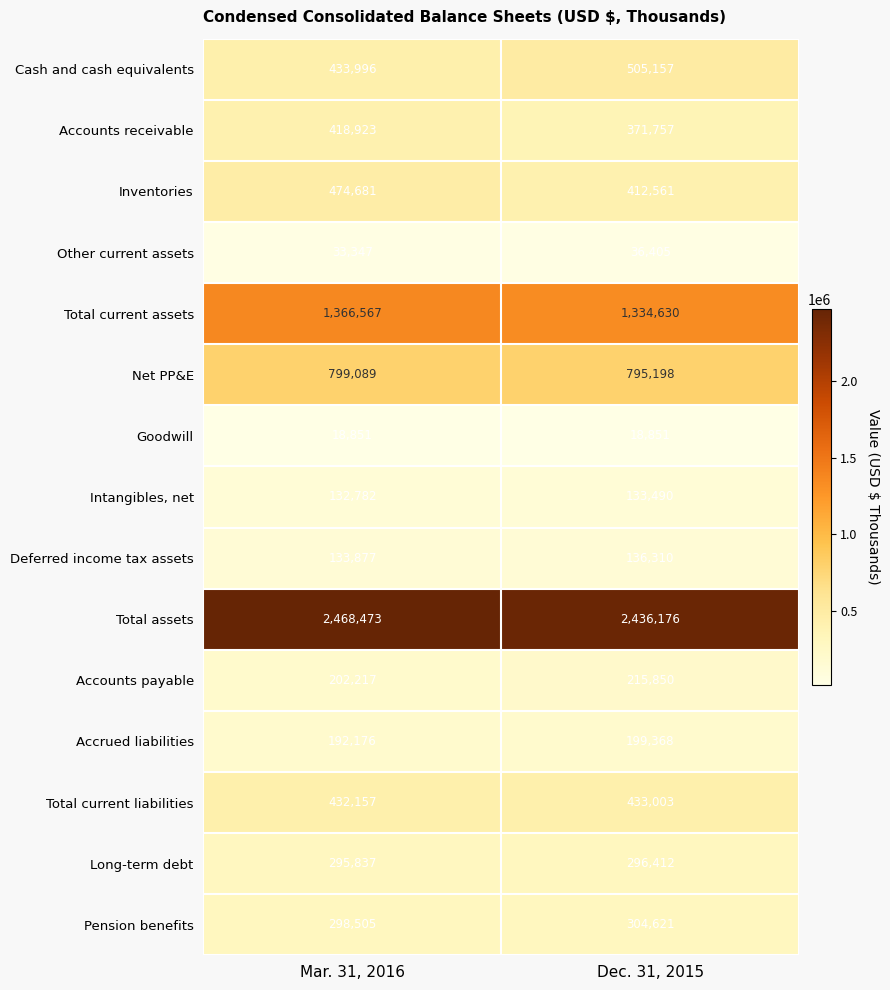

True or false: Total assets has a value of 4328523 at Mar. 31, 2016.

False